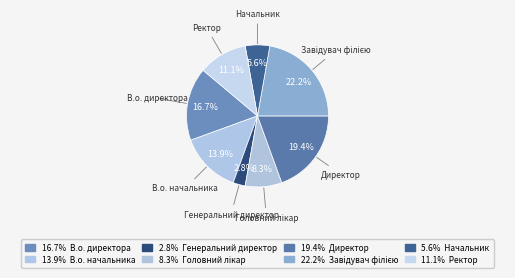

Which slice is the smallest?

Генеральний директор